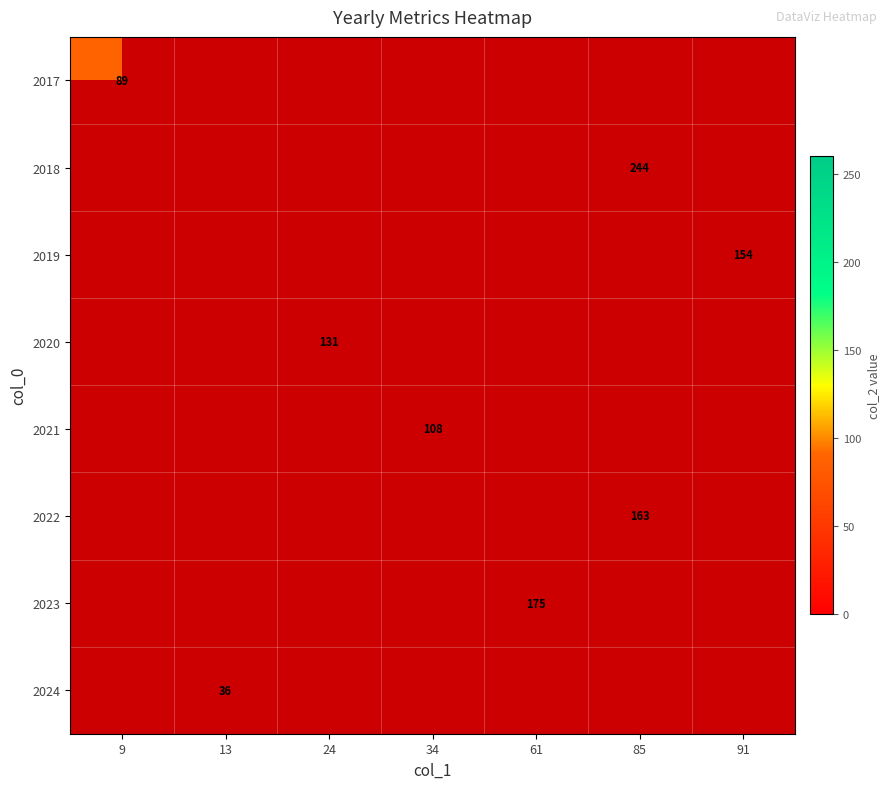

The 2024 series shows 18 at 13. True or false?

False